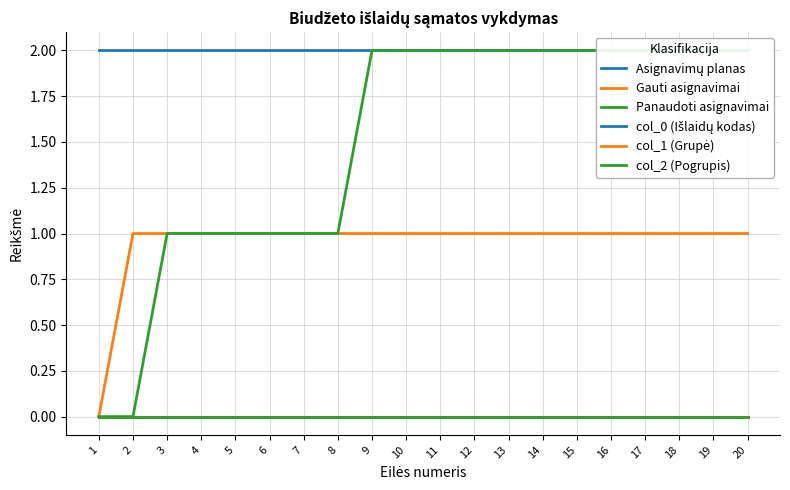

True or false: col_0 (Išlaidų kodas) and Gauti asignavimai cross at least once.

False